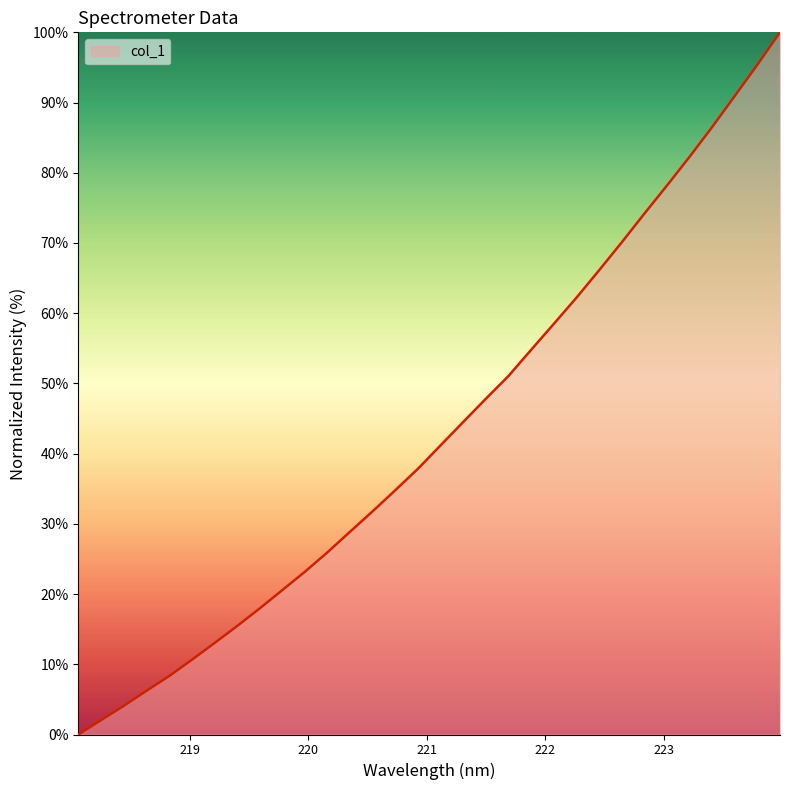

How many lines are shown in the chart?

1